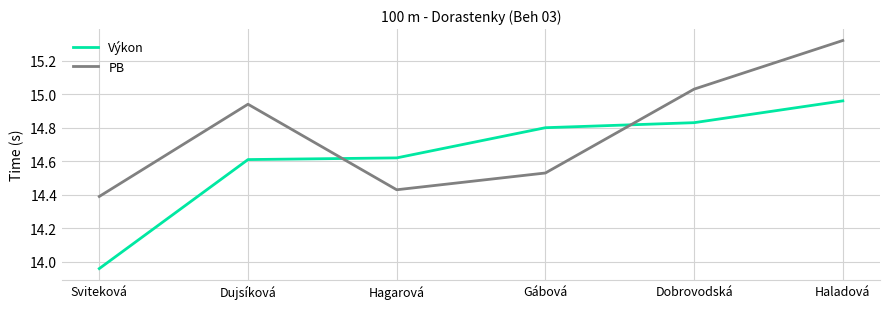

True or false: Výkon has more than 2 points higher than both neighbors.

False